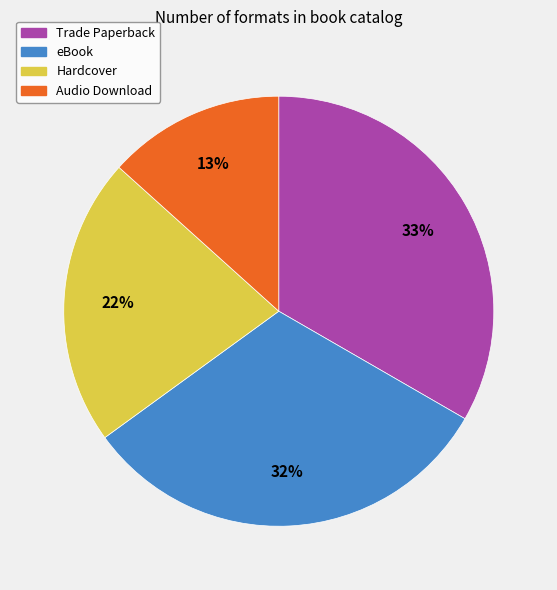

Rank the categories by value from lowest to highest.

Audio Download, Hardcover, eBook, Trade Paperback